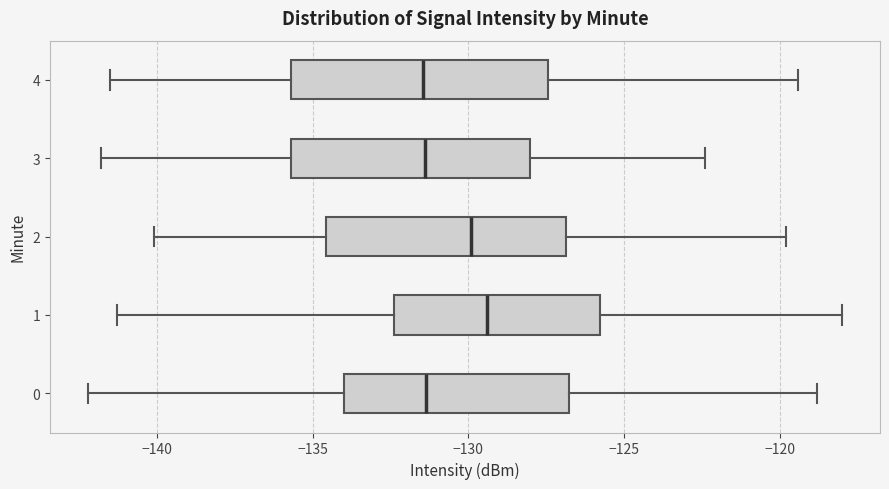

Reading bottom to top, read every box against the x-axis: the position of its median line, the range the box covers, and the ends of its whiskers. The values are not printed on the chart, so give them approximately, as read against the axis.

0: median -131.5, box -134.0 to -127.0, whiskers -142.0 to -119.0
1: median -129.5, box -132.5 to -126.0, whiskers -141.5 to -118.0
2: median -130.0, box -134.5 to -127.0, whiskers -140.0 to -120.0
3: median -131.5, box -135.5 to -128.0, whiskers -142.0 to -122.5
4: median -131.5, box -135.5 to -127.5, whiskers -141.5 to -119.5